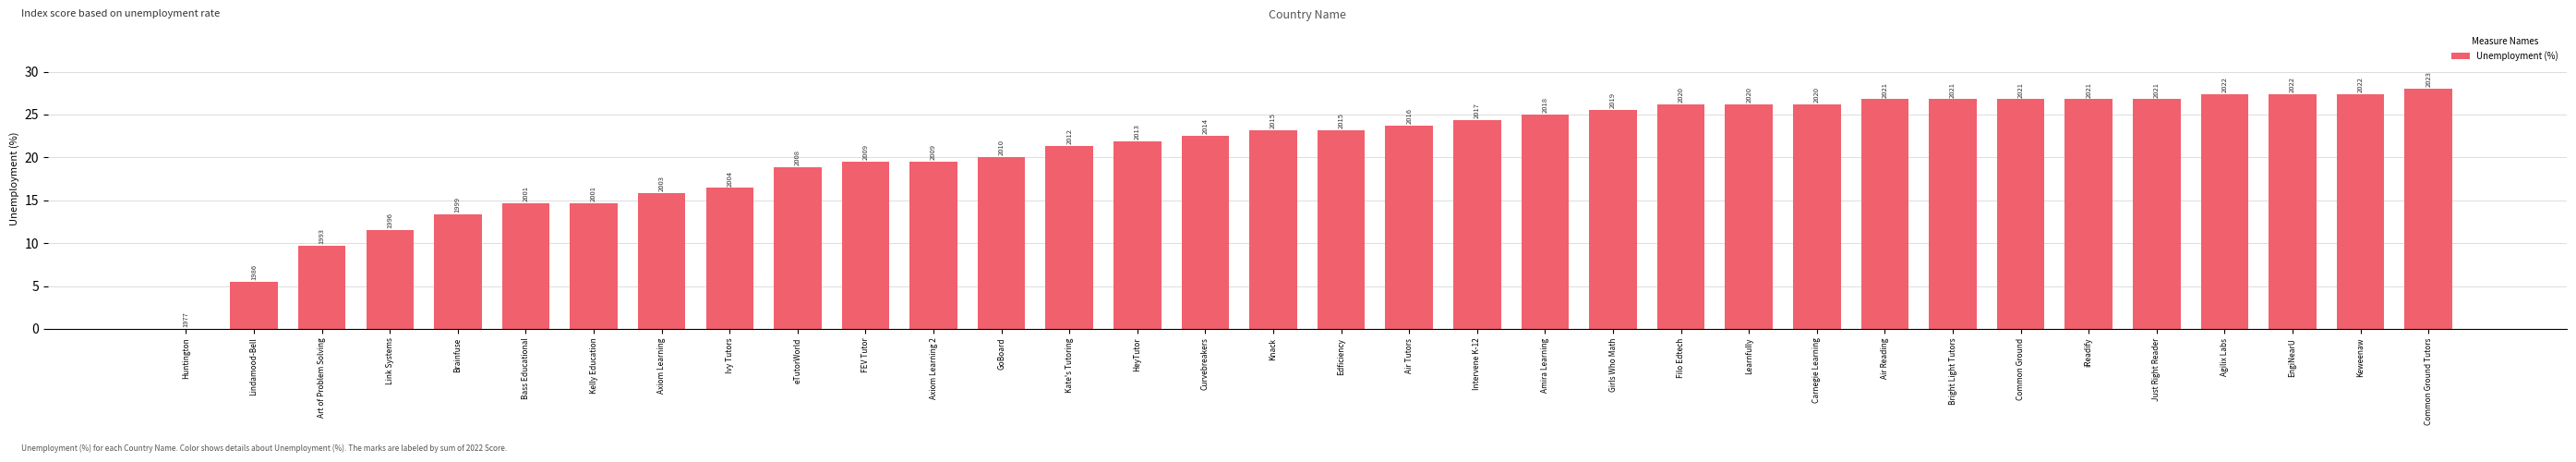

Is it true that the value at Axiom Learning 2 is 31.5?

False